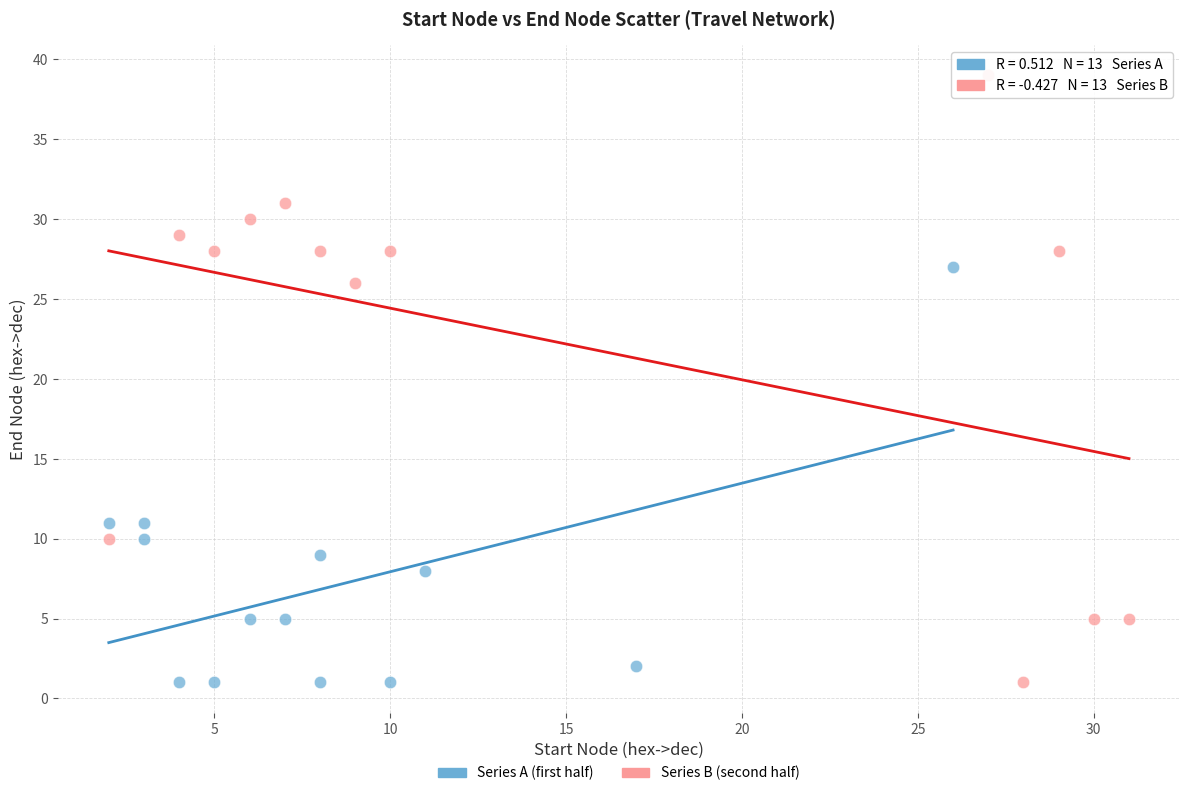

What are all the series names shown in the legend?

Series A (first half), Series B (second half)